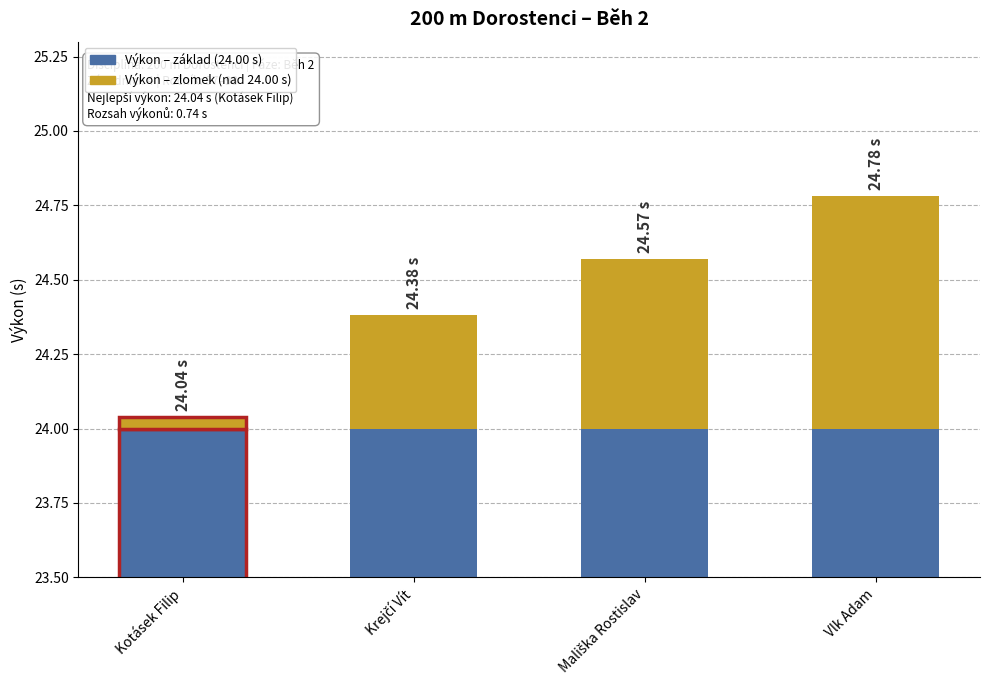

The Výkon – zlomek (nad 24.00 s) series shows 0.8 at Vlk Adam. True or false?

True